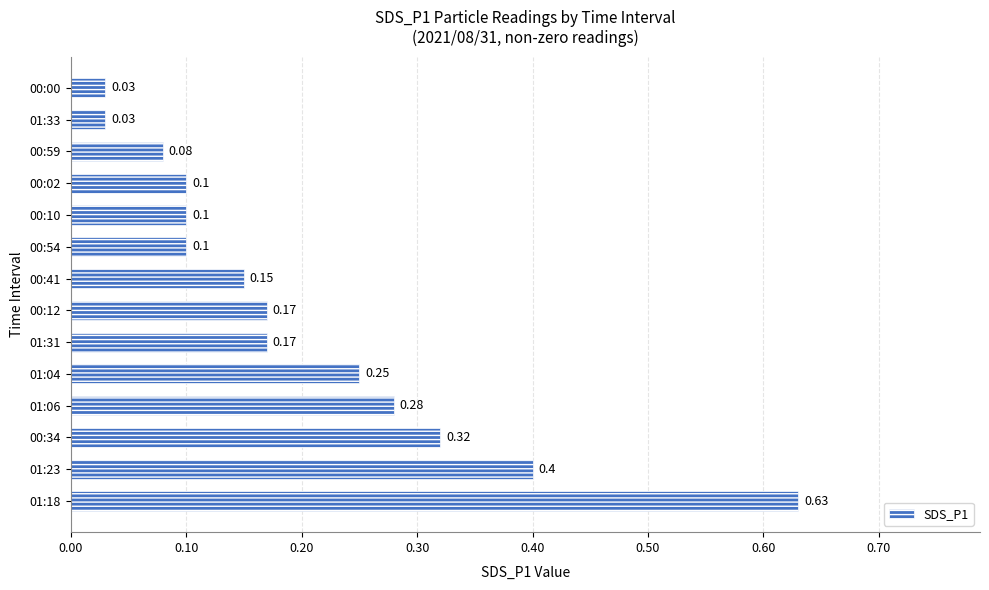

Which has a higher value, 01:23 or 00:12?

01:23